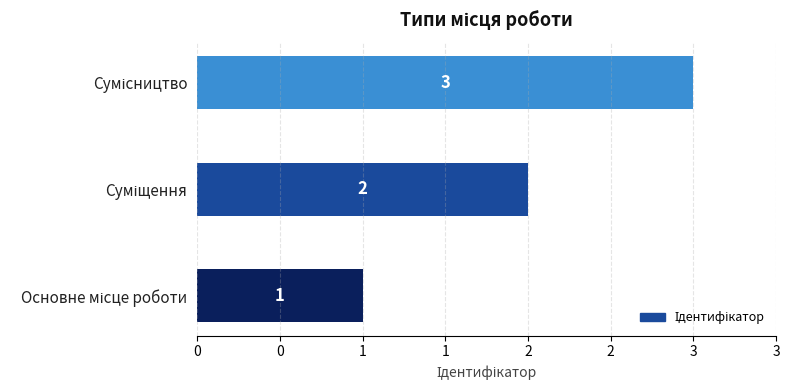

Does the chart contain stacked bars?

No